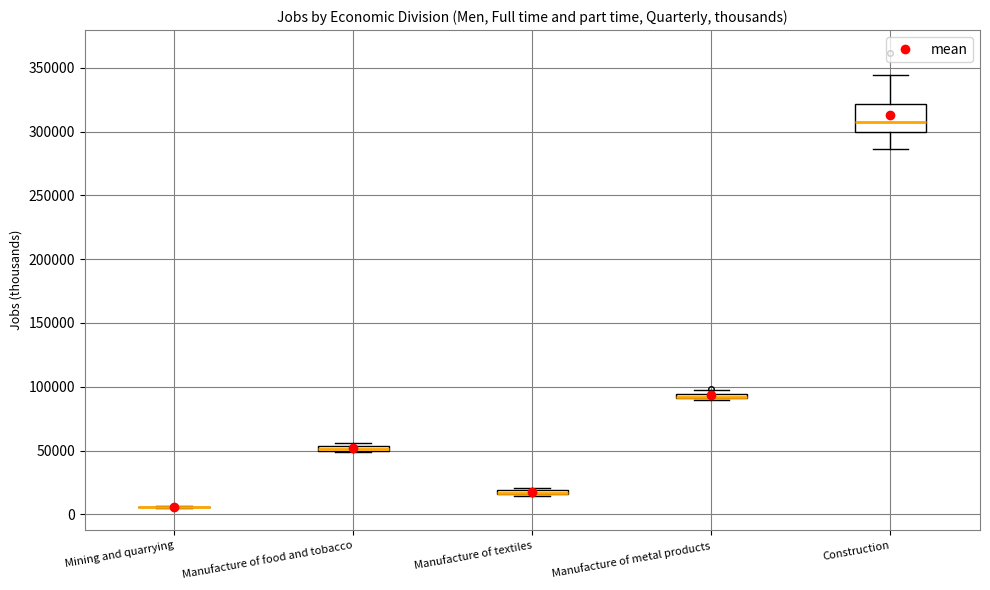

Which box is the tallest, from its lower edge to its upper edge?

Construction